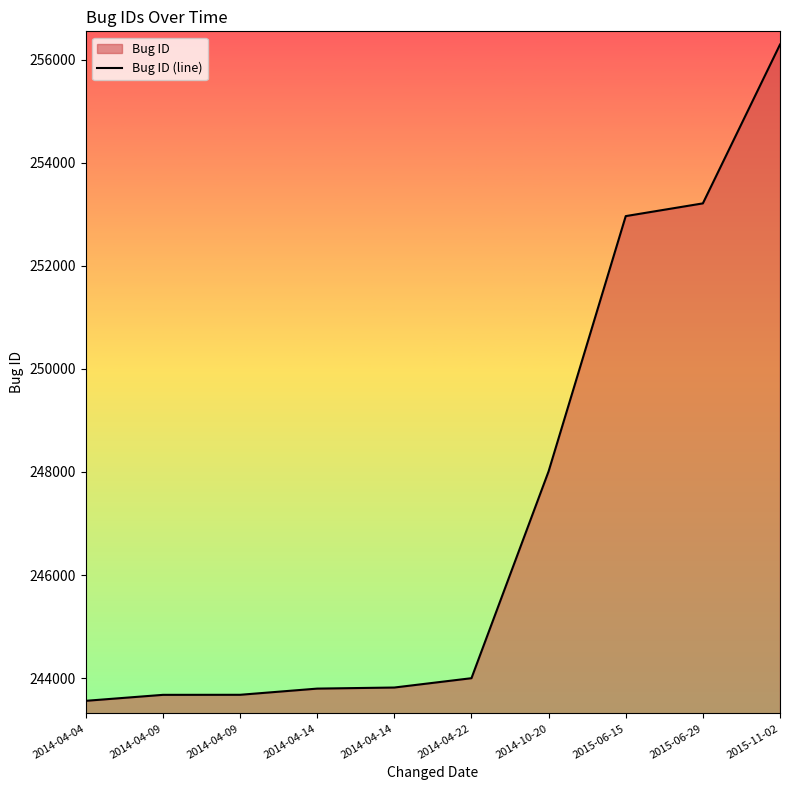

Is it true that the value at 2014-04-14 is 243796?

True